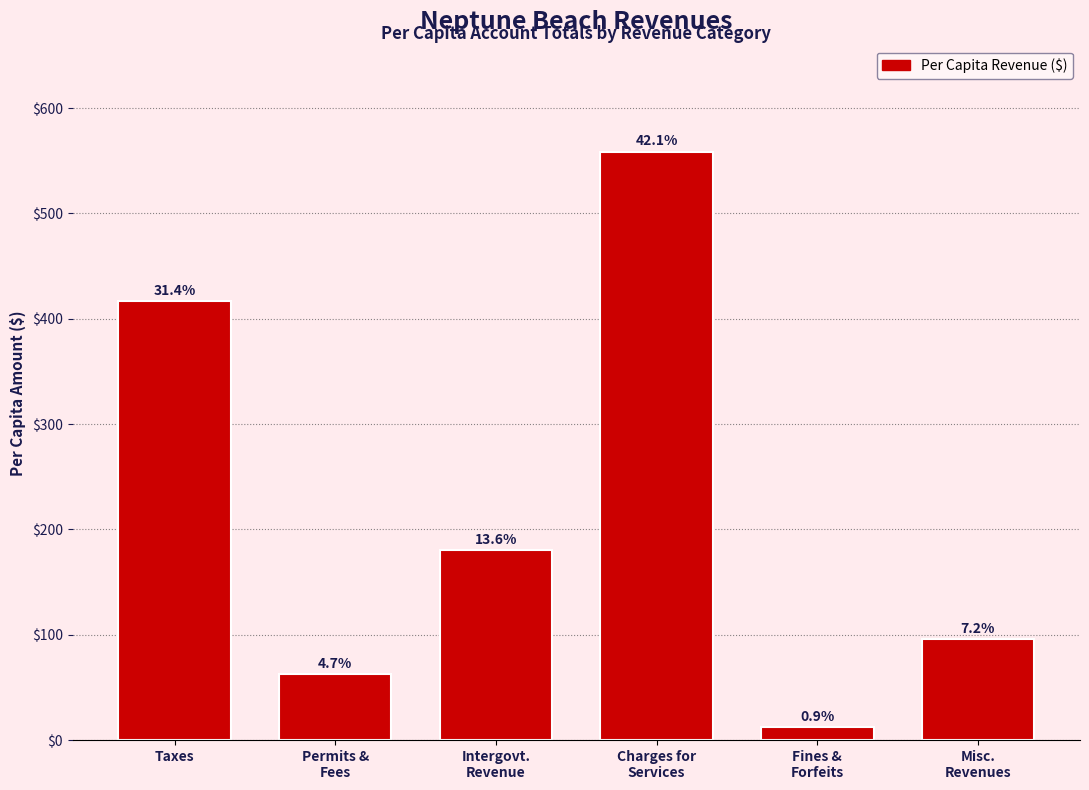

How many bars are there in total?

6